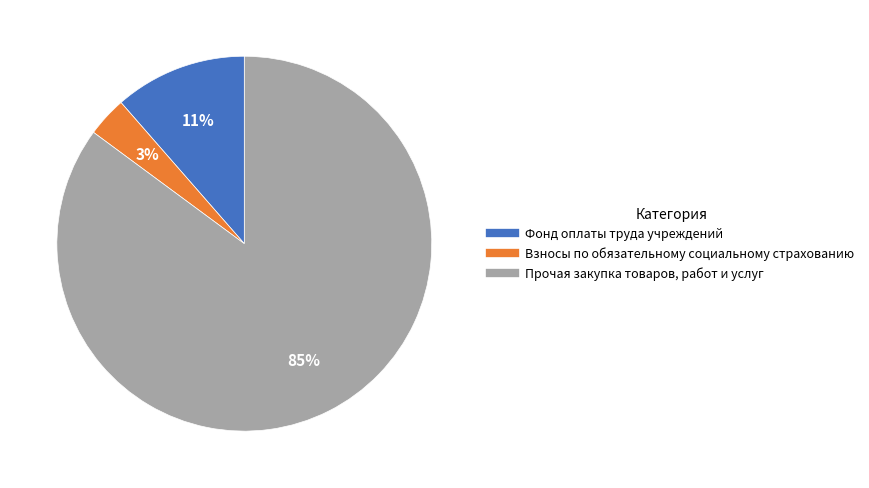

True or false: Фонд оплаты труда учреждений accounts for 3% of the total.

False